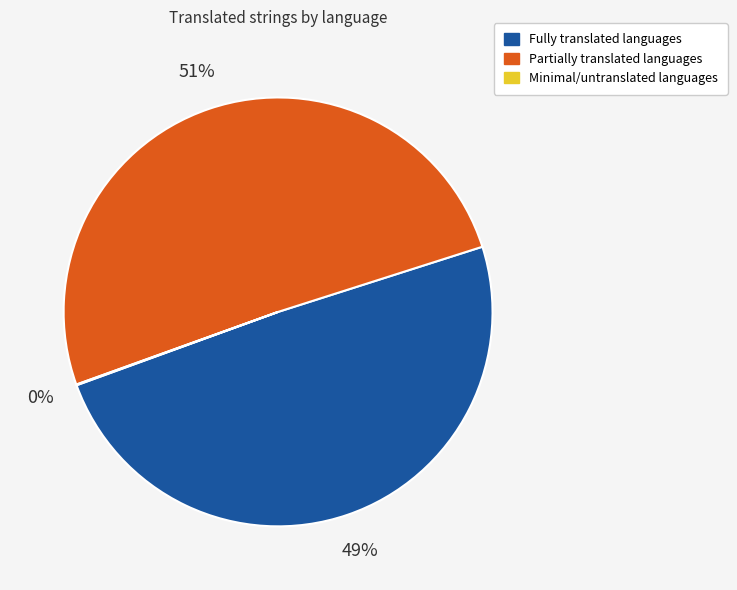

Does any single category account for the majority?

Yes